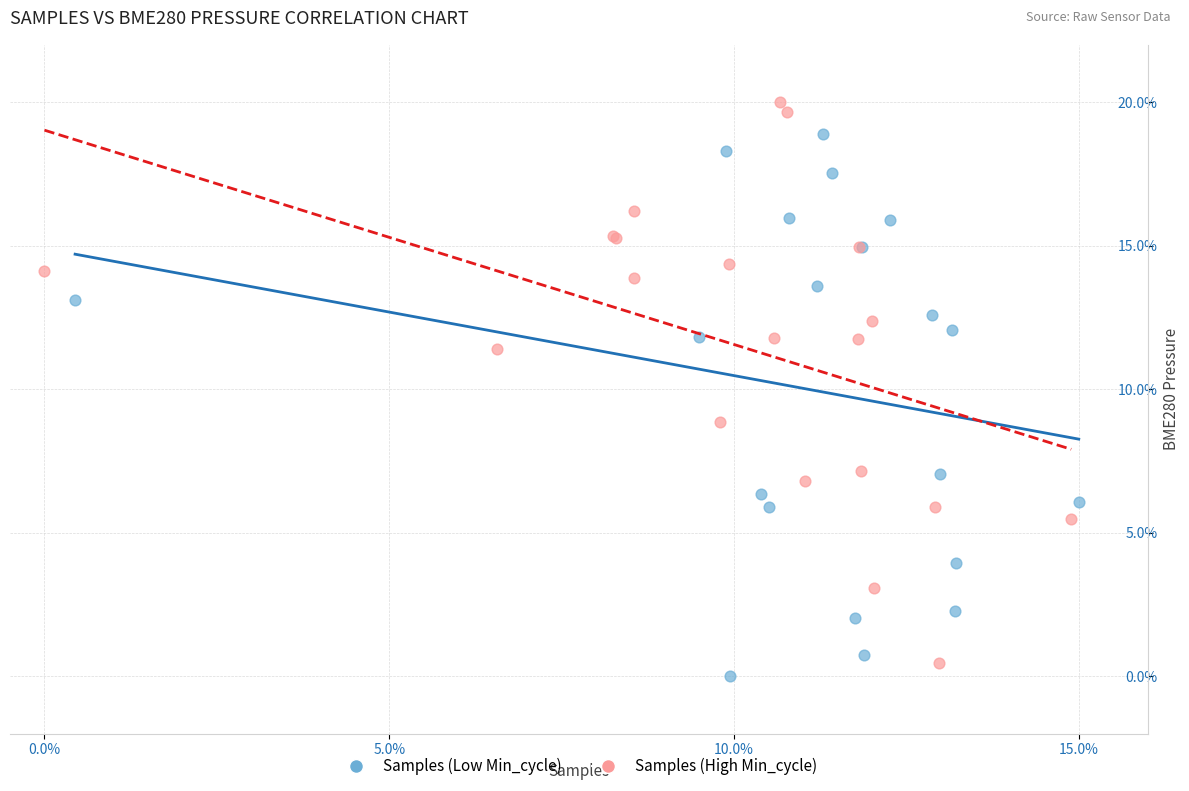

What are all the series names shown in the legend?

Samples (Low Min_cycle), Samples (High Min_cycle)